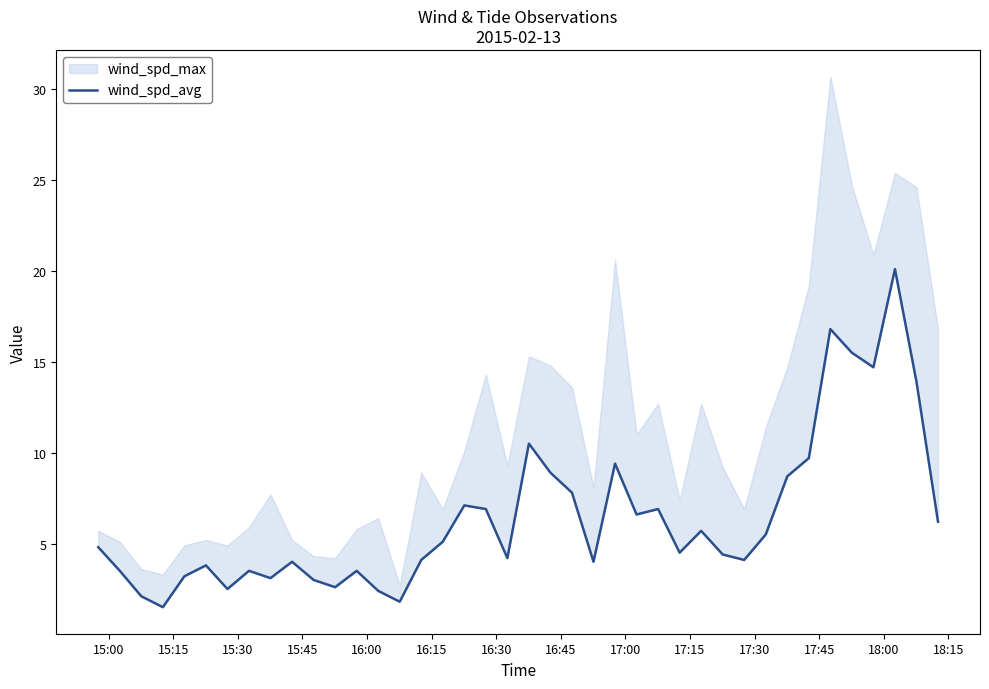

How many interior local peaks (higher than both neighbors) does the data have?

11